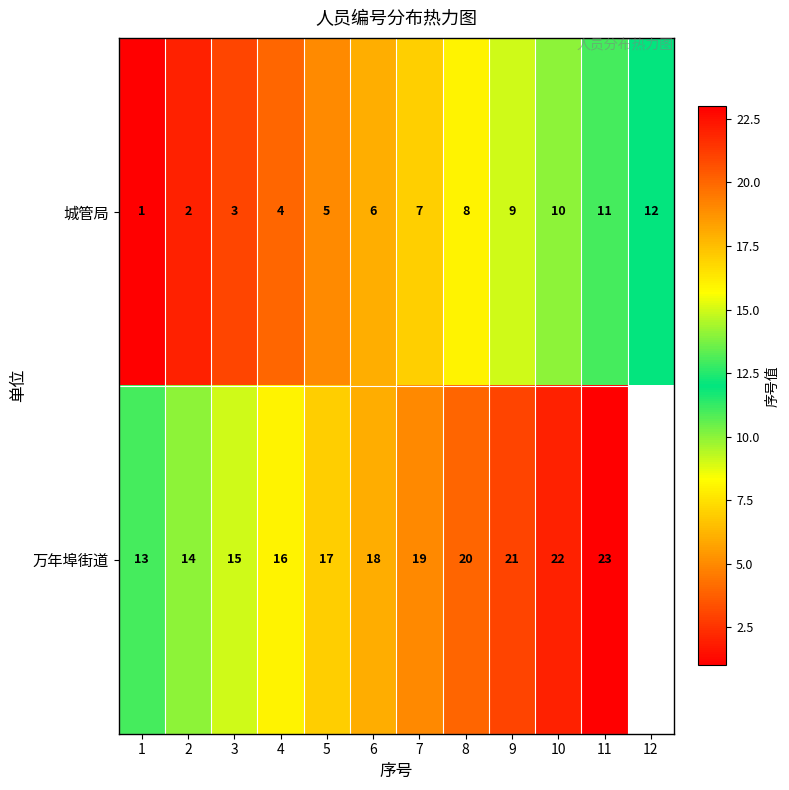

Rank the series at 4 from lowest to highest value.

城管局, 万年埠街道